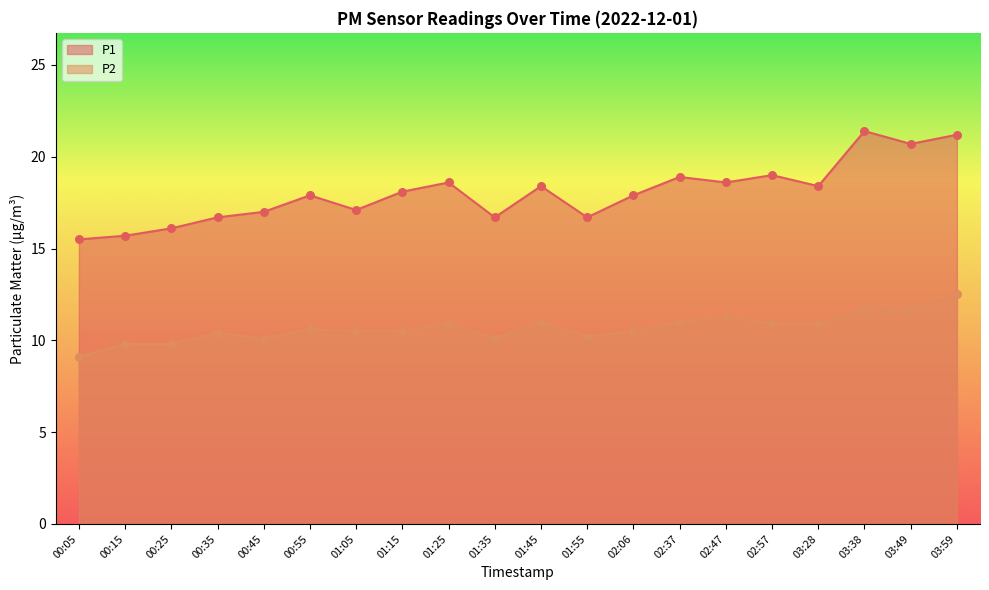

Which series reaches the maximum Y coordinate?

P1